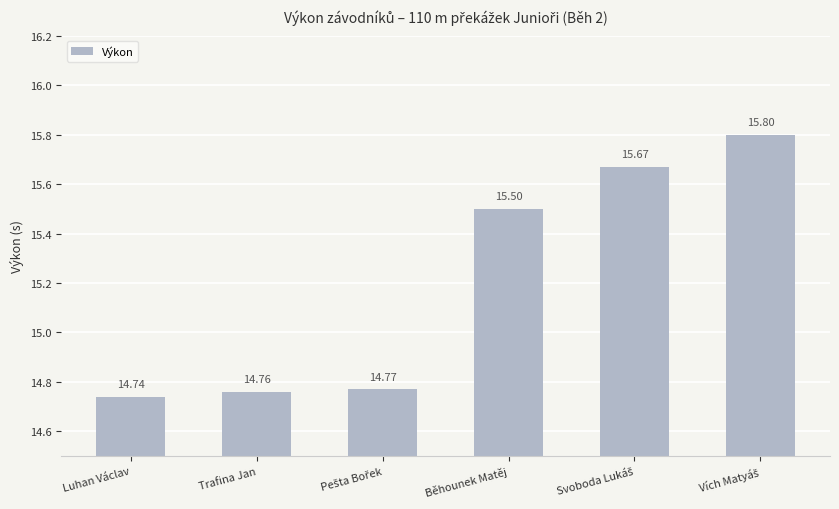

What is the sum of all values?

91.2